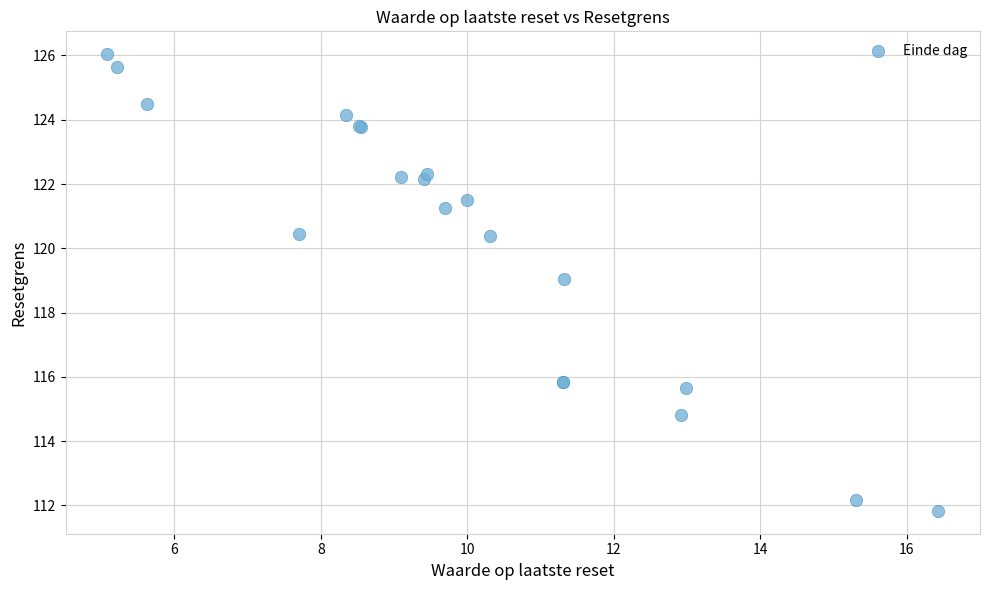

What Y value in the scatter plot is closest to 118?

119.0